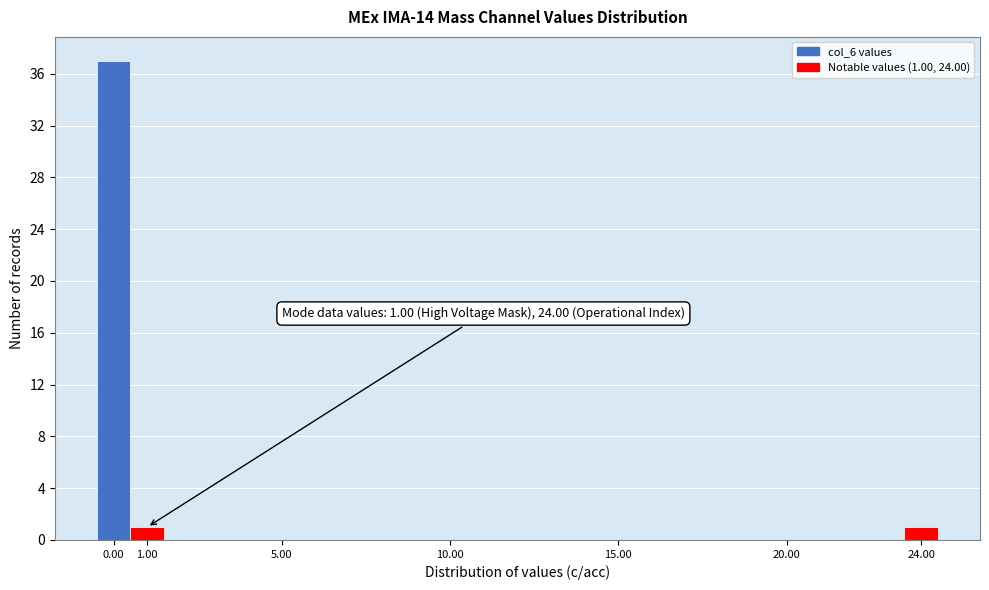

Over which range of the x-axis is the bar tallest?

-0.5 to 0.5